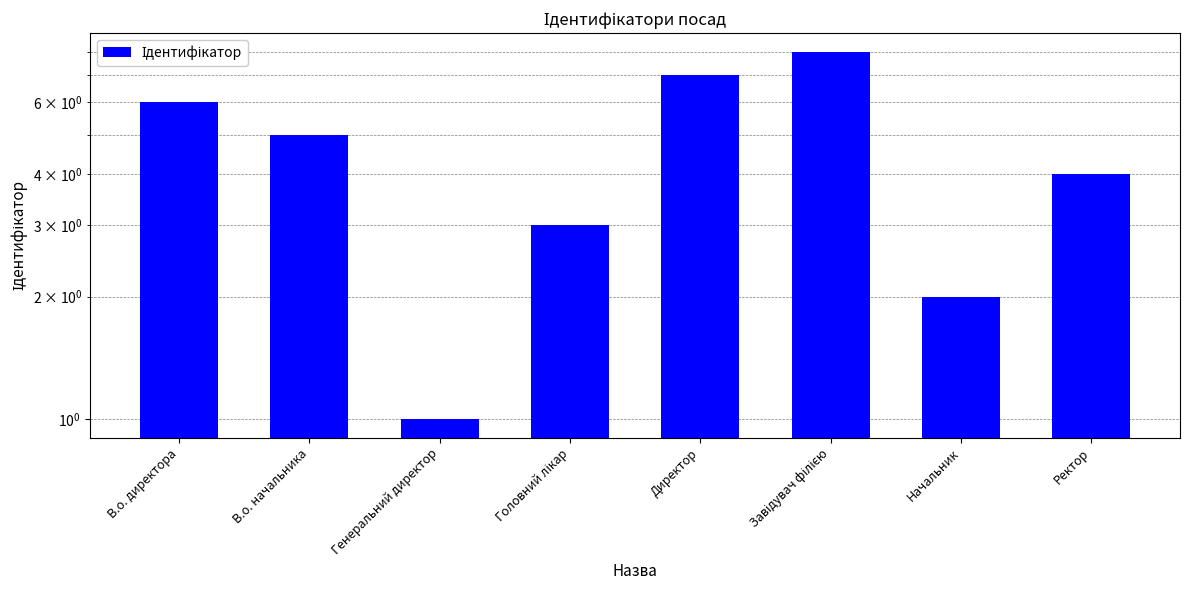

Count the number of categories in the chart.

8